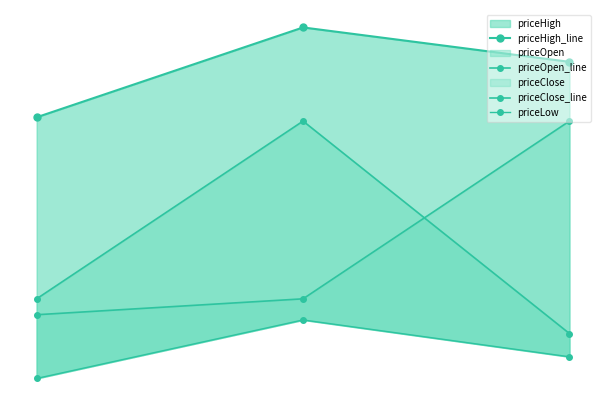

Which series has the largest range (max minus min)?

priceOpen_line